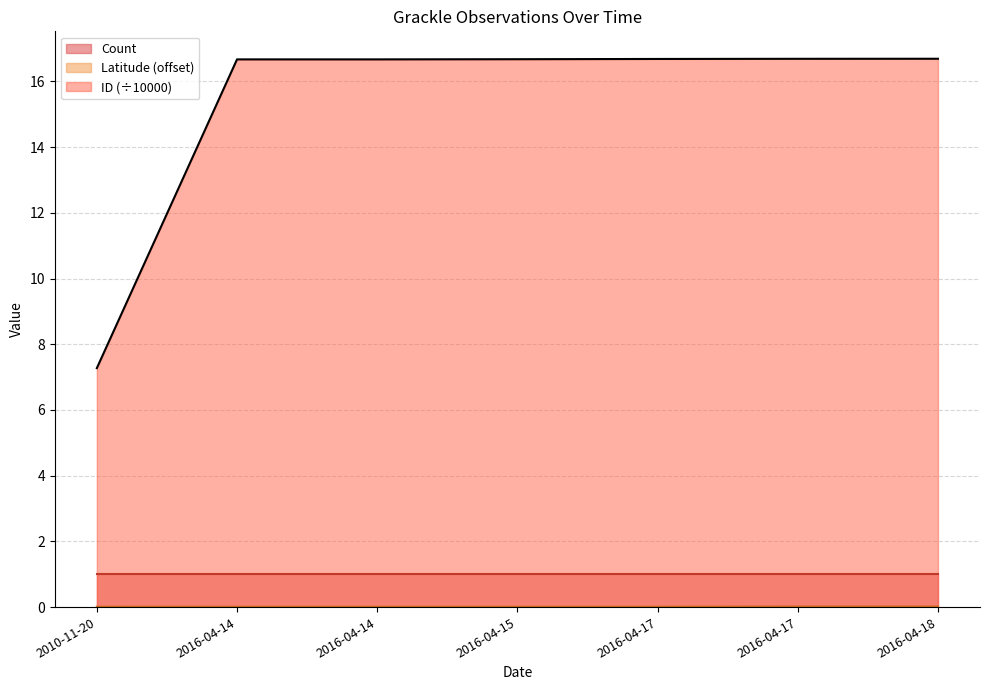

Which series has the largest range (max minus min)?

ID (÷10000)